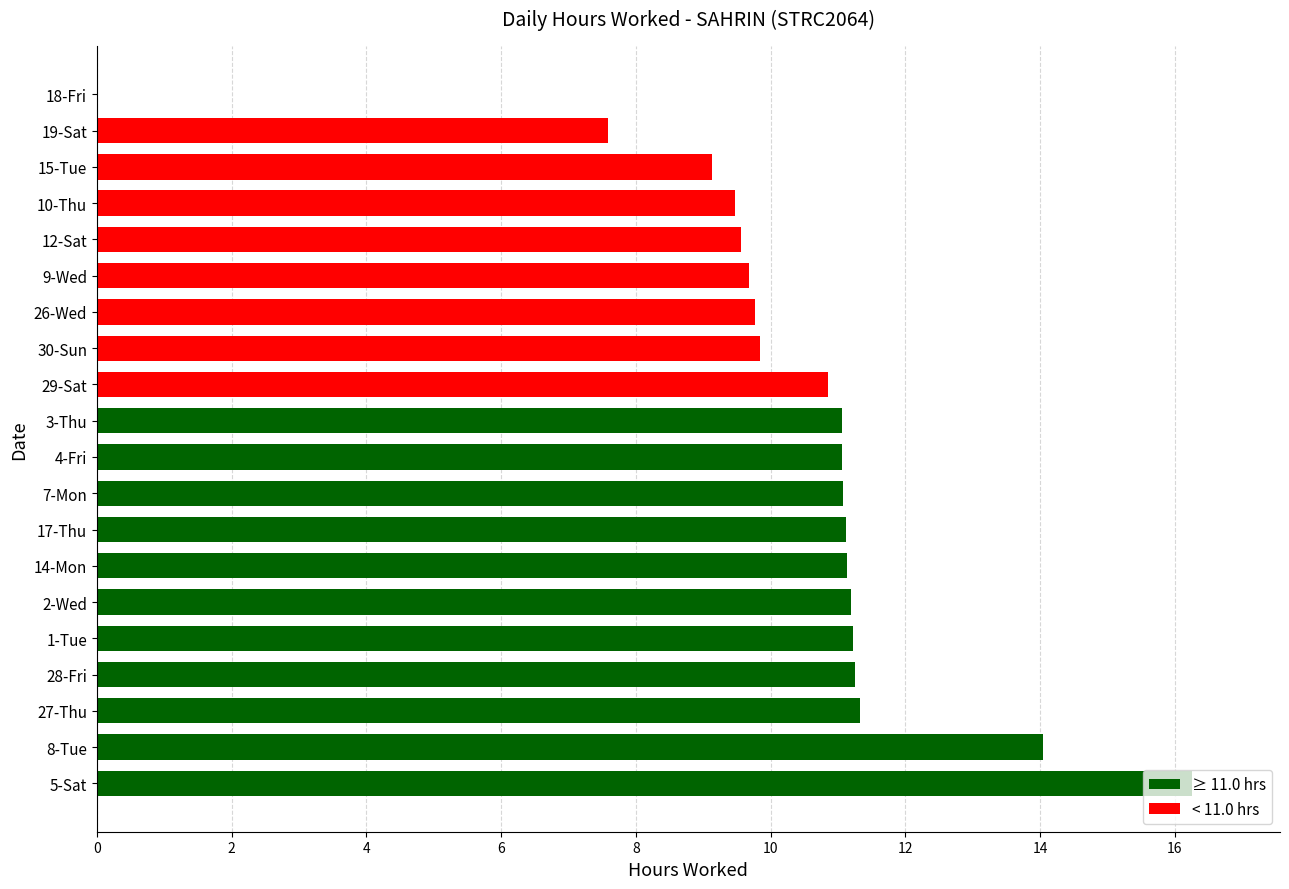

Approximately how many times larger is the value at 8-Tue compared to 26-Wed?

1.4